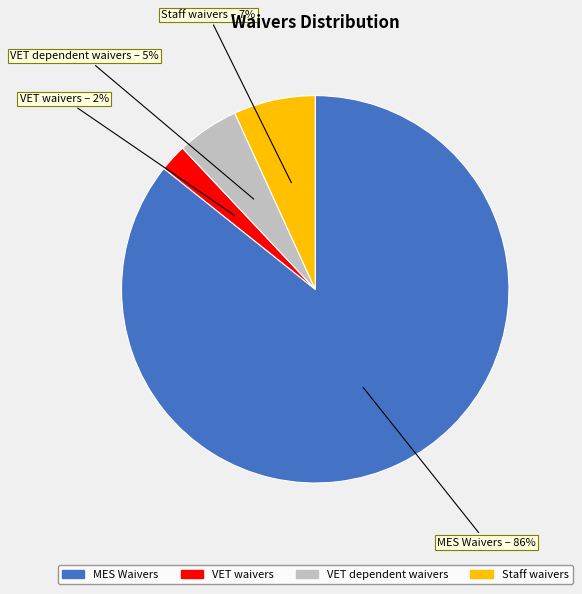

What is the smallest slice in the pie chart?

VET waivers